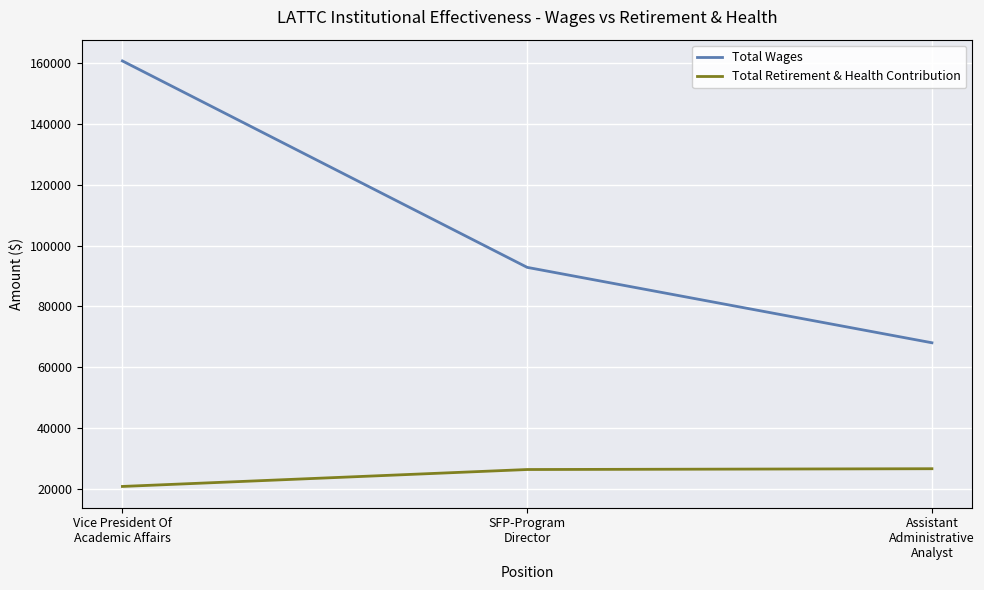

The Total Wages series shows 68037 at Assistant
Administrative
Analyst. True or false?

True